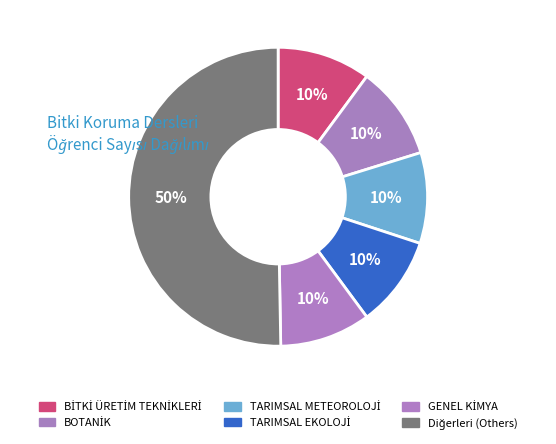

Count the number of slices in the pie.

6